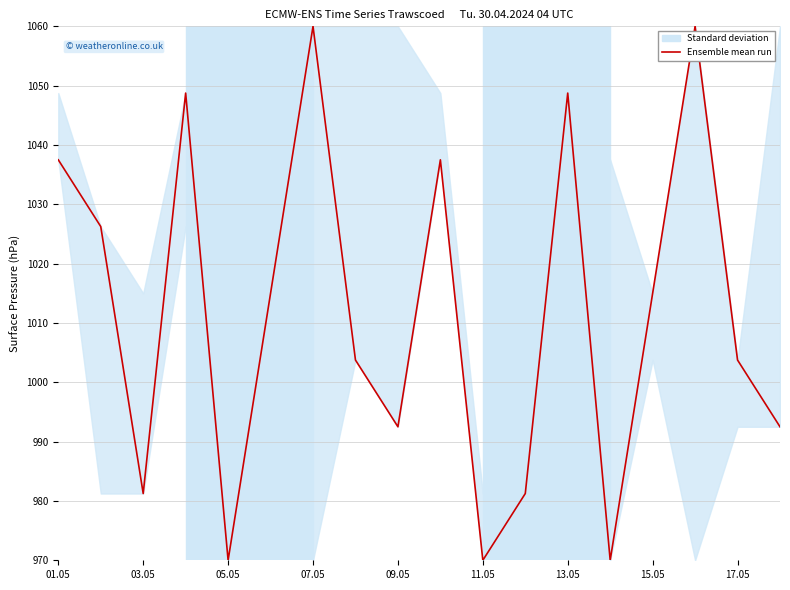

How many values in the col_8 line series are below 1026?

9